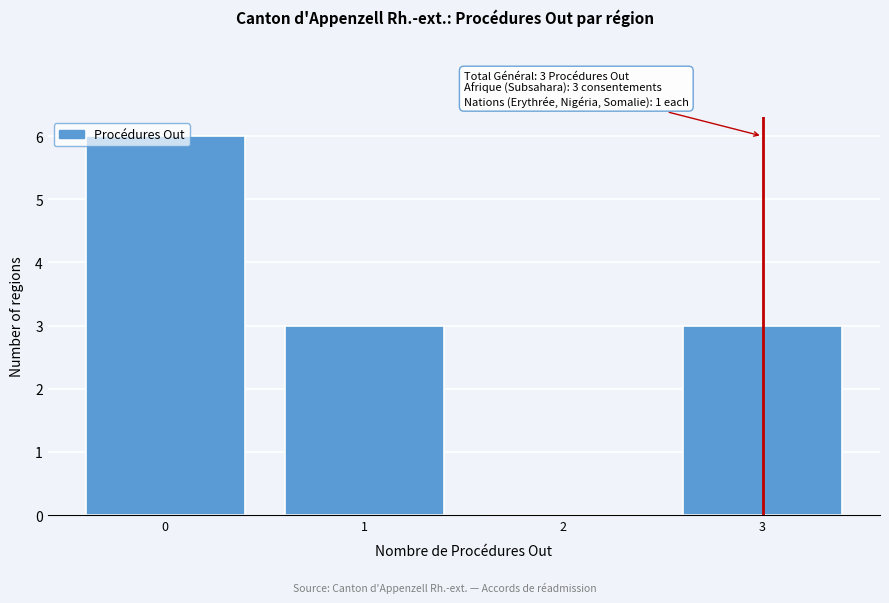

The value at 3 is 4. True or false?

False